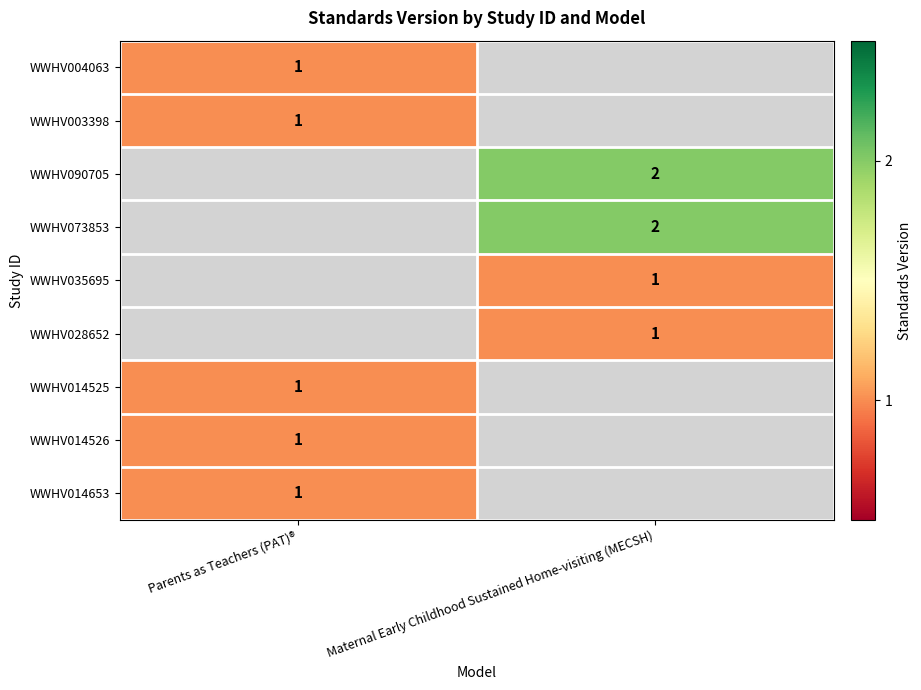

True or false: WWHV073853 has a value of 2 at Maternal Early Childhood Sustained Home-visiting (MECSH).

True